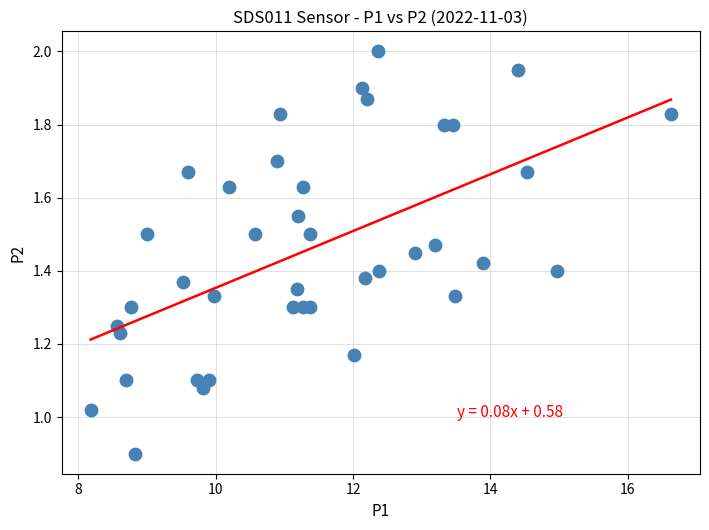

What is the range of X values (max minus min)?

8.4